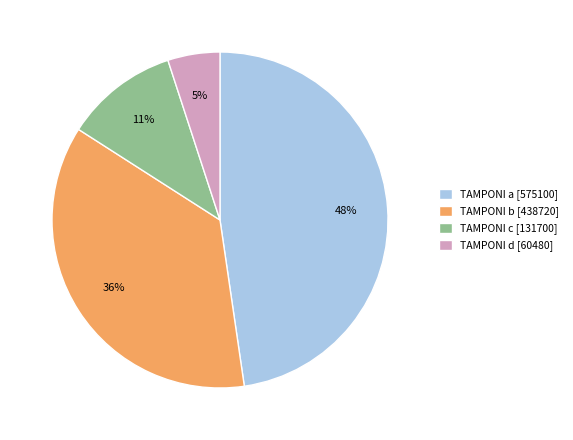

Which has a higher value, TAMPONI c [131700] or TAMPONI d [60480]?

TAMPONI c [131700]